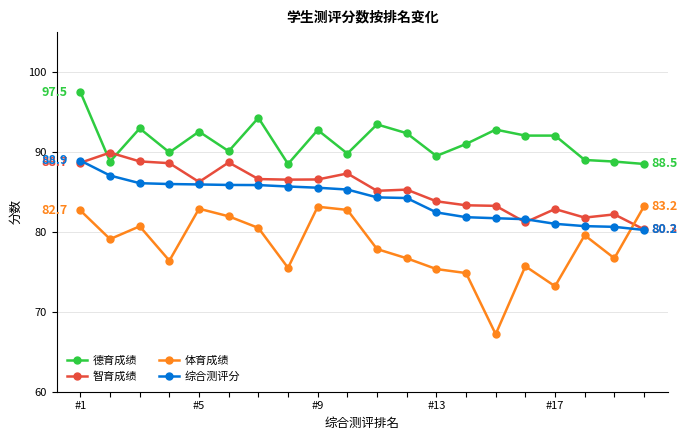

True or false: 德育成绩 and 体育成绩 intersect in this chart.

False